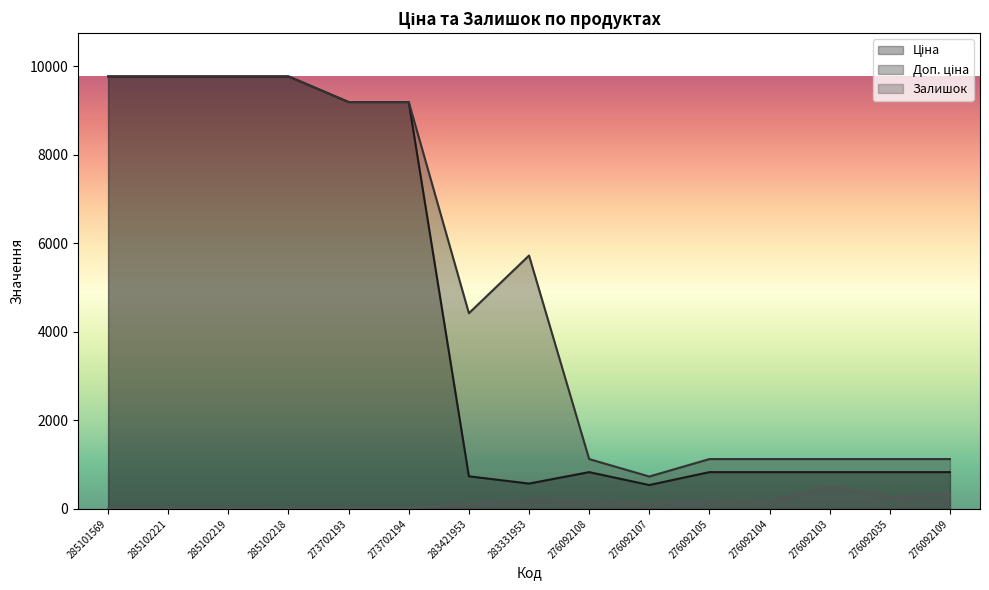

True or false: Доп. ціна and Залишок cross at least once.

False